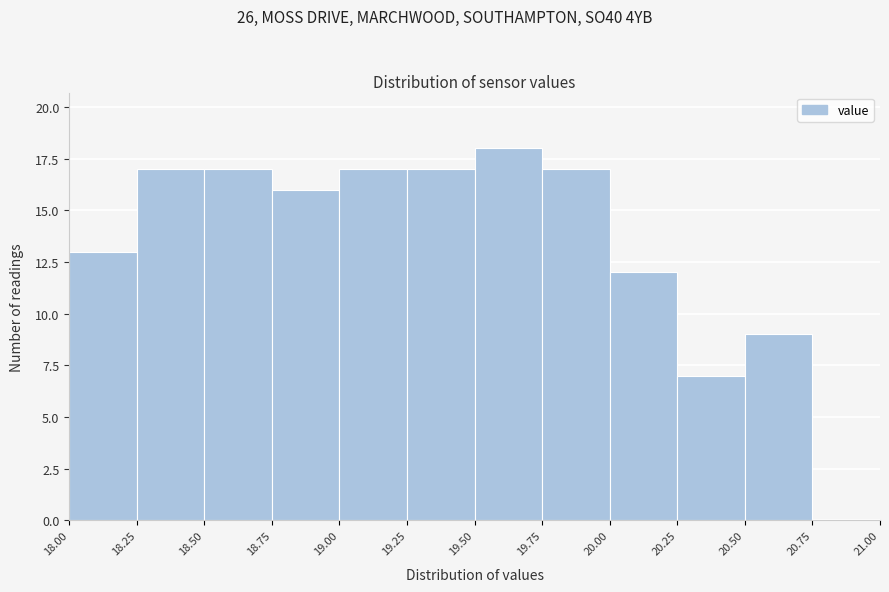

Reading left to right, transcribe this chart: for each bar, give the range it covers on the x-axis and its height. The values are not printed on the chart, so give them approximately, as read against the axis.

18.00 to 18.25: 13
18.25 to 18.50: 17
18.50 to 18.75: 17
18.75 to 19.00: 16
19.00 to 19.25: 17
19.25 to 19.50: 17
19.50 to 19.75: 18
19.75 to 20.00: 17
20.00 to 20.25: 12
20.25 to 20.50: 7
20.50 to 20.75: 9
20.75 to 21.00: 0